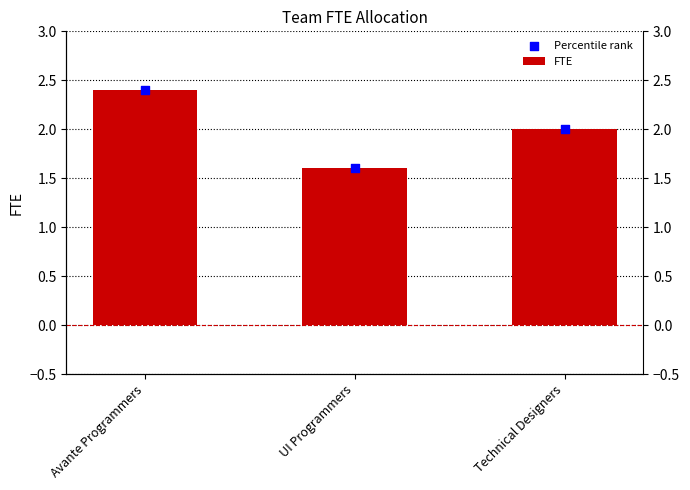

What are all the series names shown in the legend?

FTE, Percentile rank